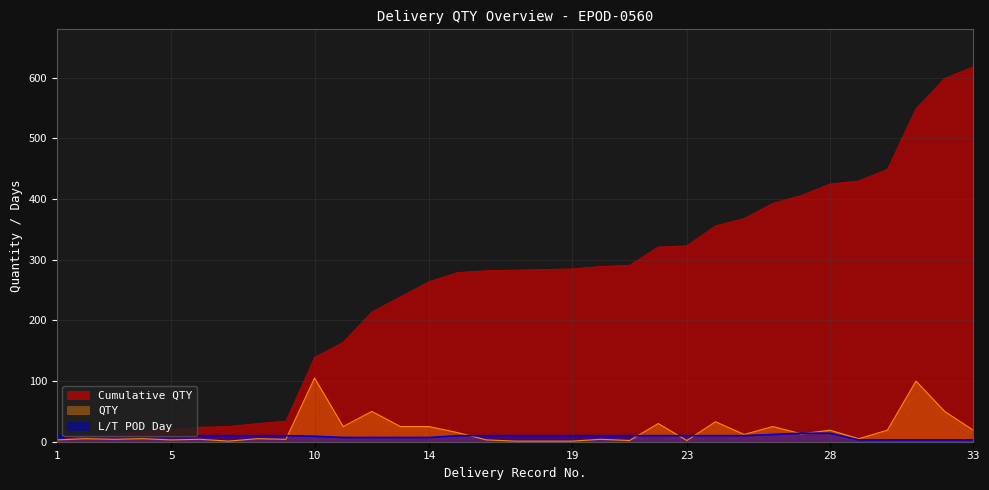

The value of Cumulative QTY at 4 is 7. True or false?

False